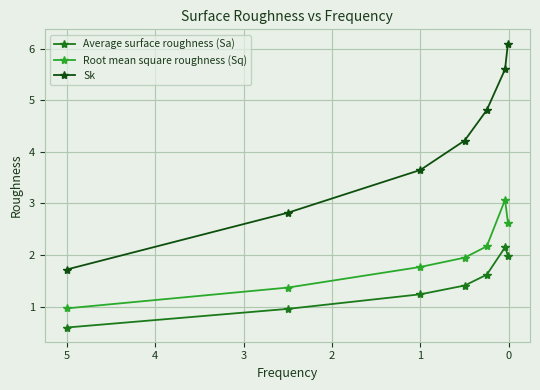

What is the difference between the highest and lowest values at 3?

3.2